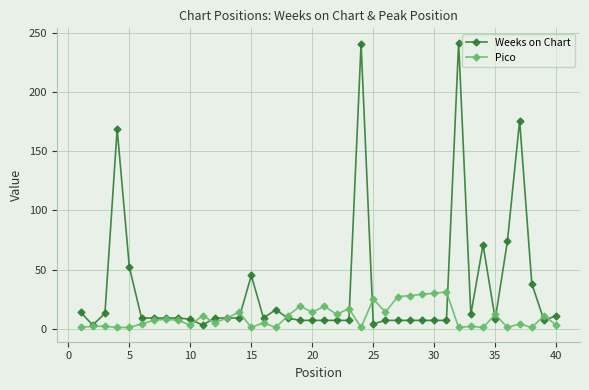

What is the maximum value for Pico?

31